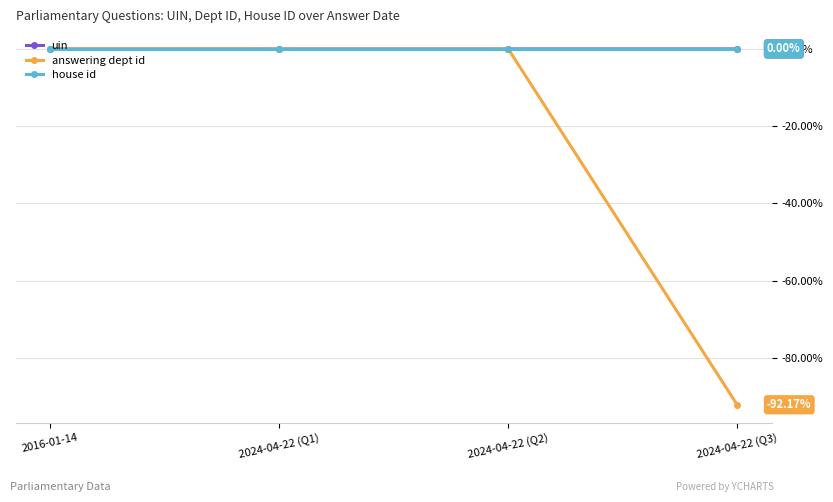

True or false: answering dept id has more than 1 interior local peaks.

False